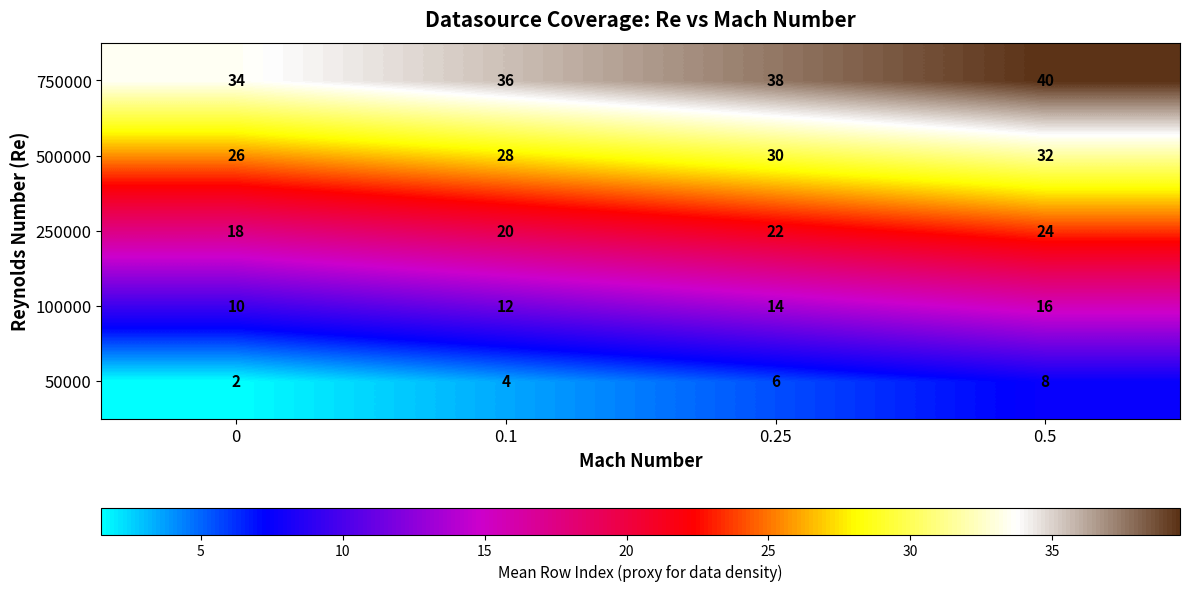

At how many categories does at least one series exceed 9?

4